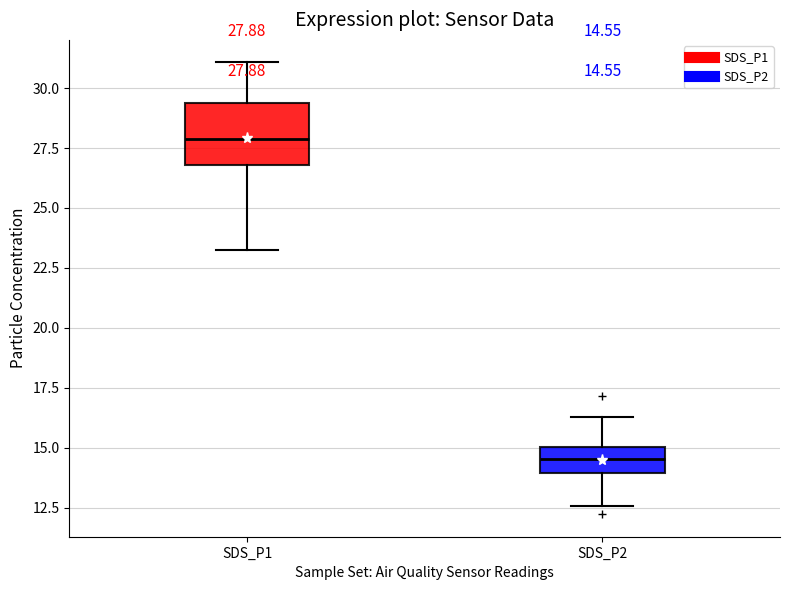

Which box has the lowest median line?

SDS_P2